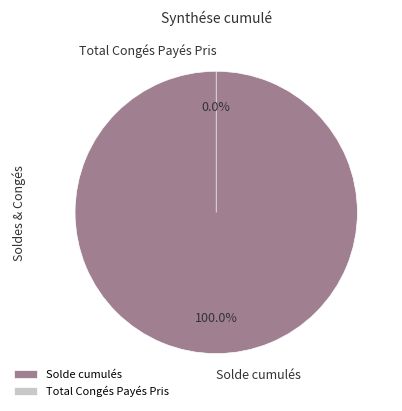

Is it true that Total Congés Payés Pris is 0% of the pie?

True